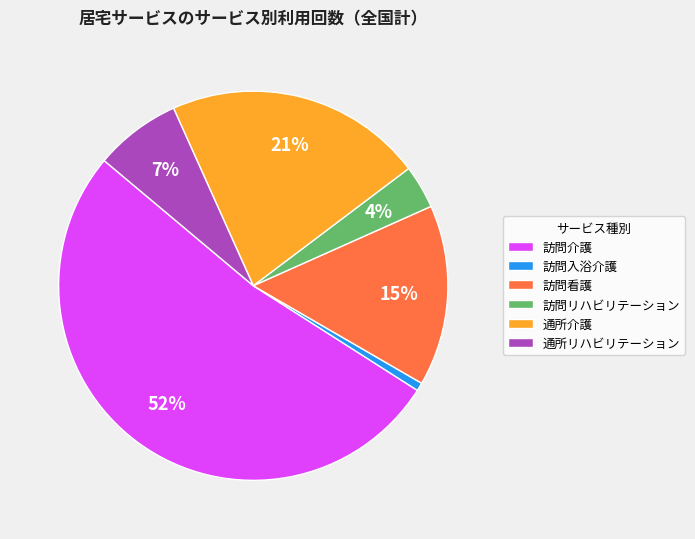

How many segments does this pie chart have?

6